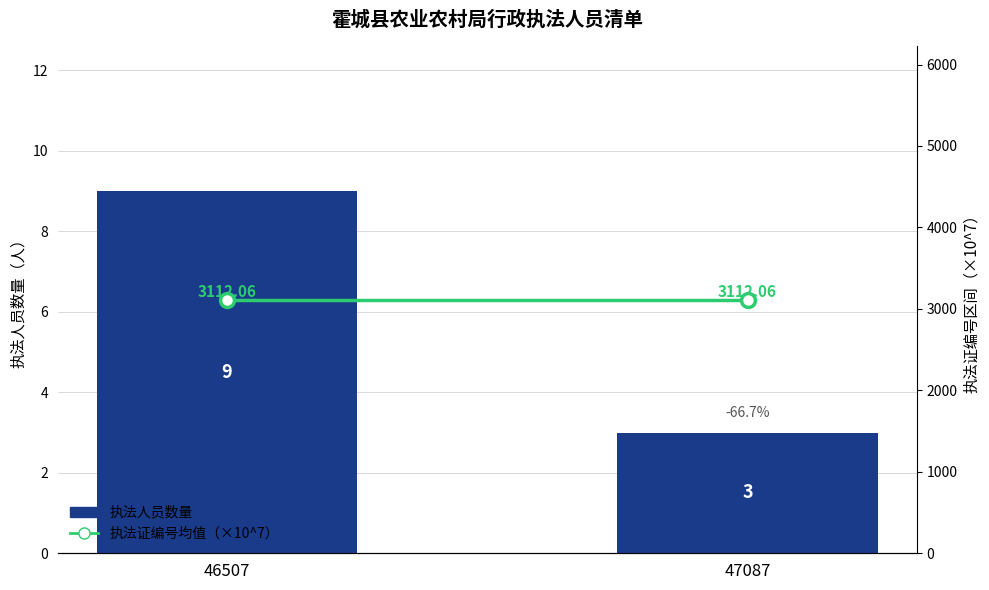

Which category has the highest value across all series?

47087